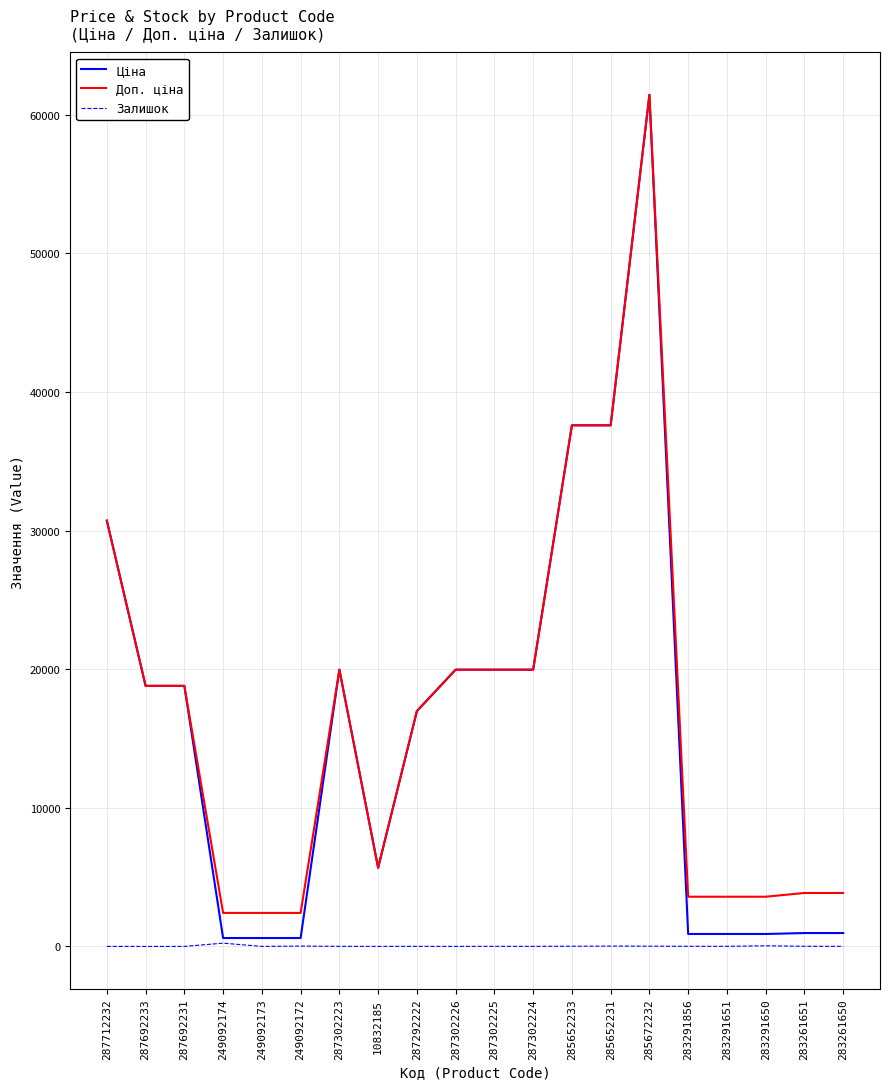

The Доп. ціна series shows 61434.3 at 285672232. True or false?

True